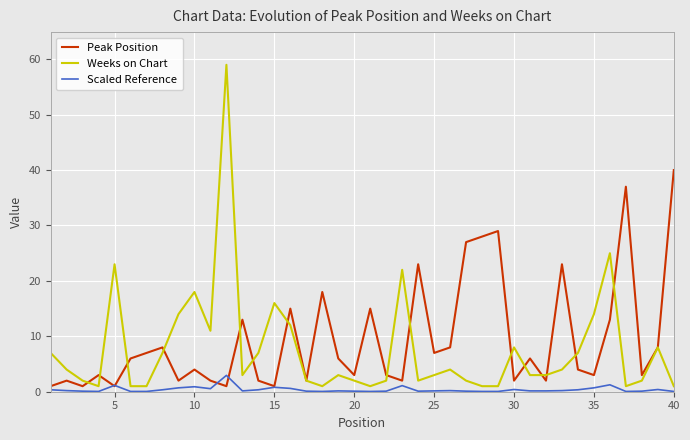

Which series has the widest spread of values?

Weeks on Chart